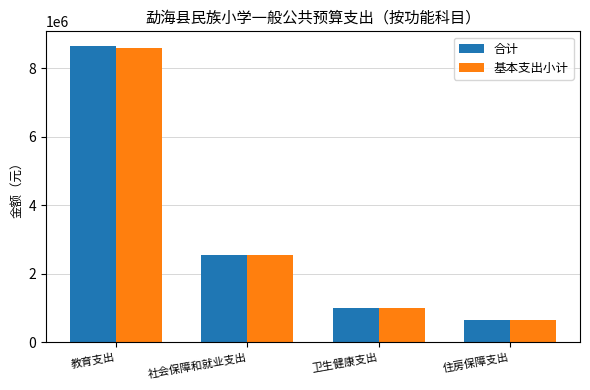

Is the value of 基本支出小计 at 卫生健康支出 greater than the value of 合计 at 社会保障和就业支出?

No